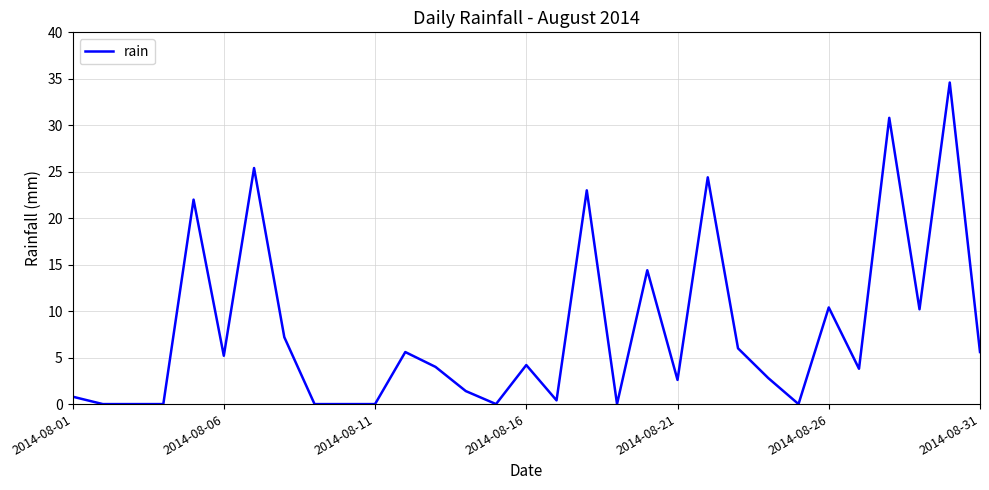

What is the maximum value shown in the chart?

34.6